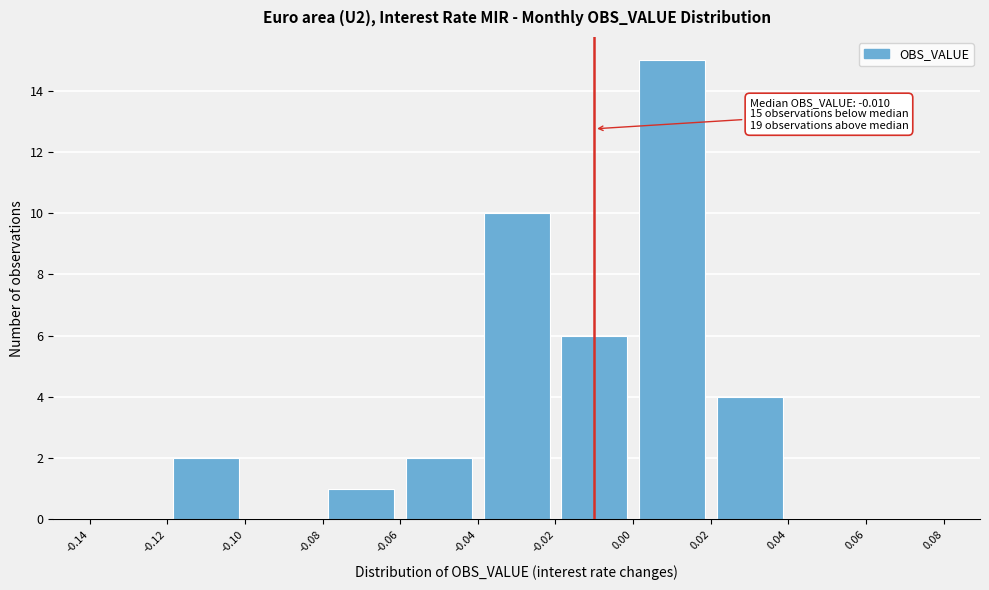

Over which range of the x-axis is the bar tallest?

0.00 to 0.02